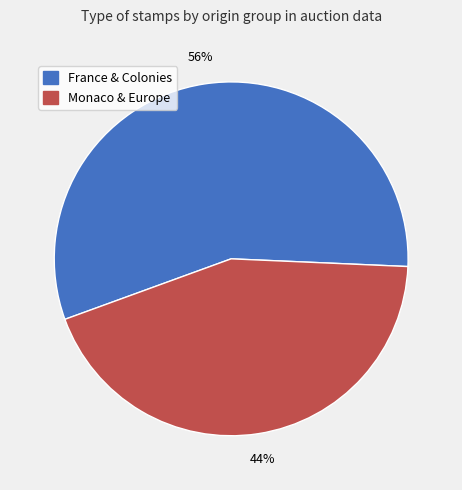

Is there any slice that represents more than half of the pie?

Yes